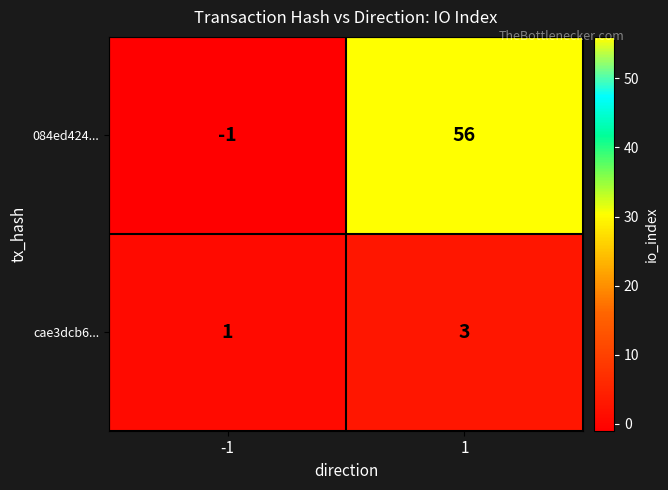

What value does the 084ed424... series have at 1?

56